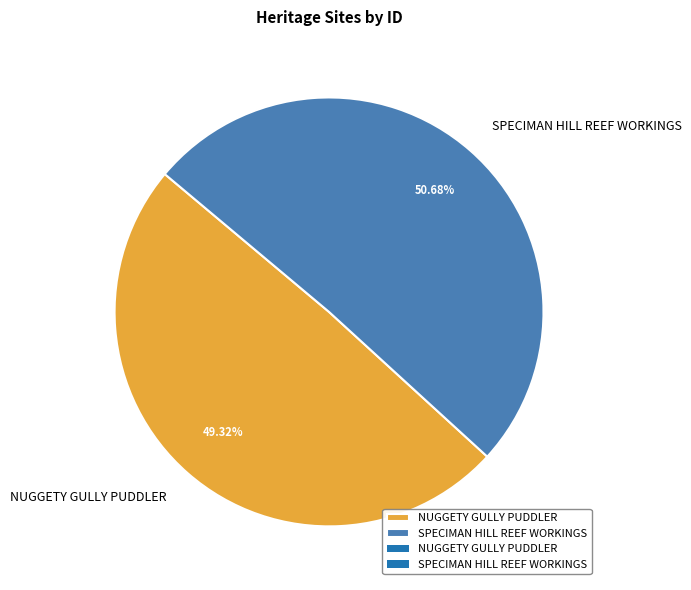

What is the ratio of the value at SPECIMAN HILL REEF WORKINGS to the value at NUGGETY GULLY PUDDLER?

1.0